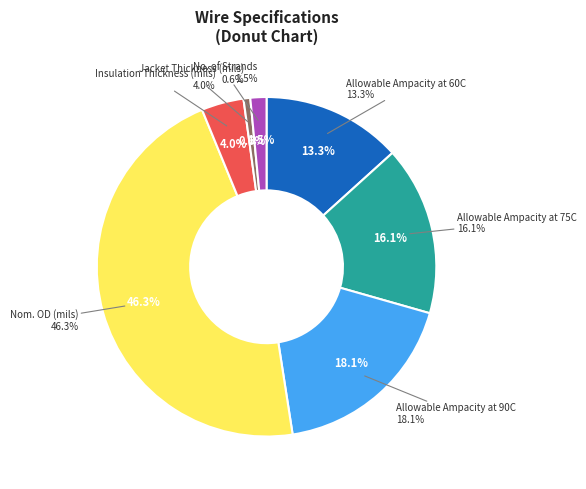

What is the largest slice in the pie chart?

Nom. OD (mils)